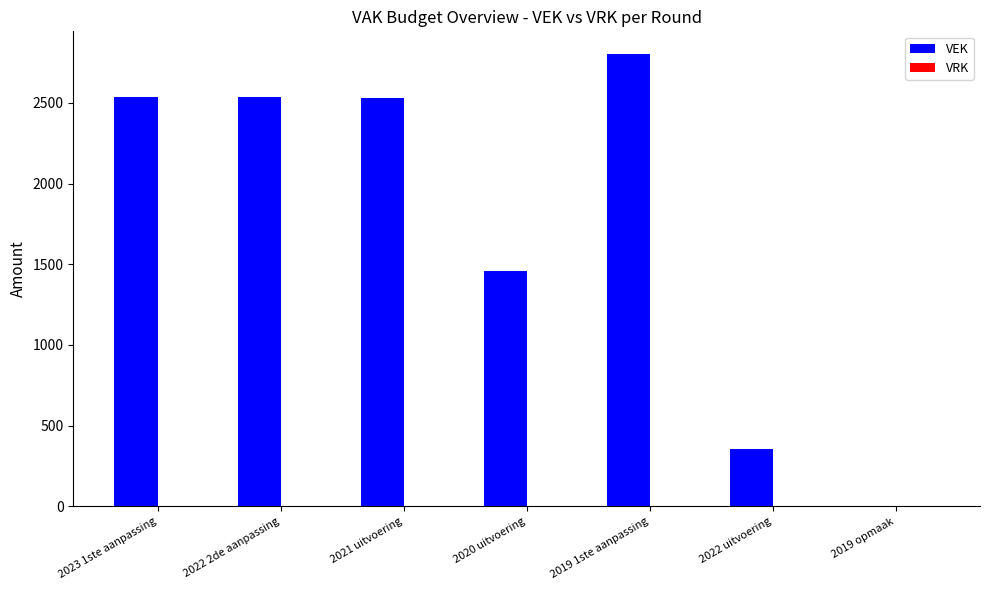

How many data points does each series have?

7